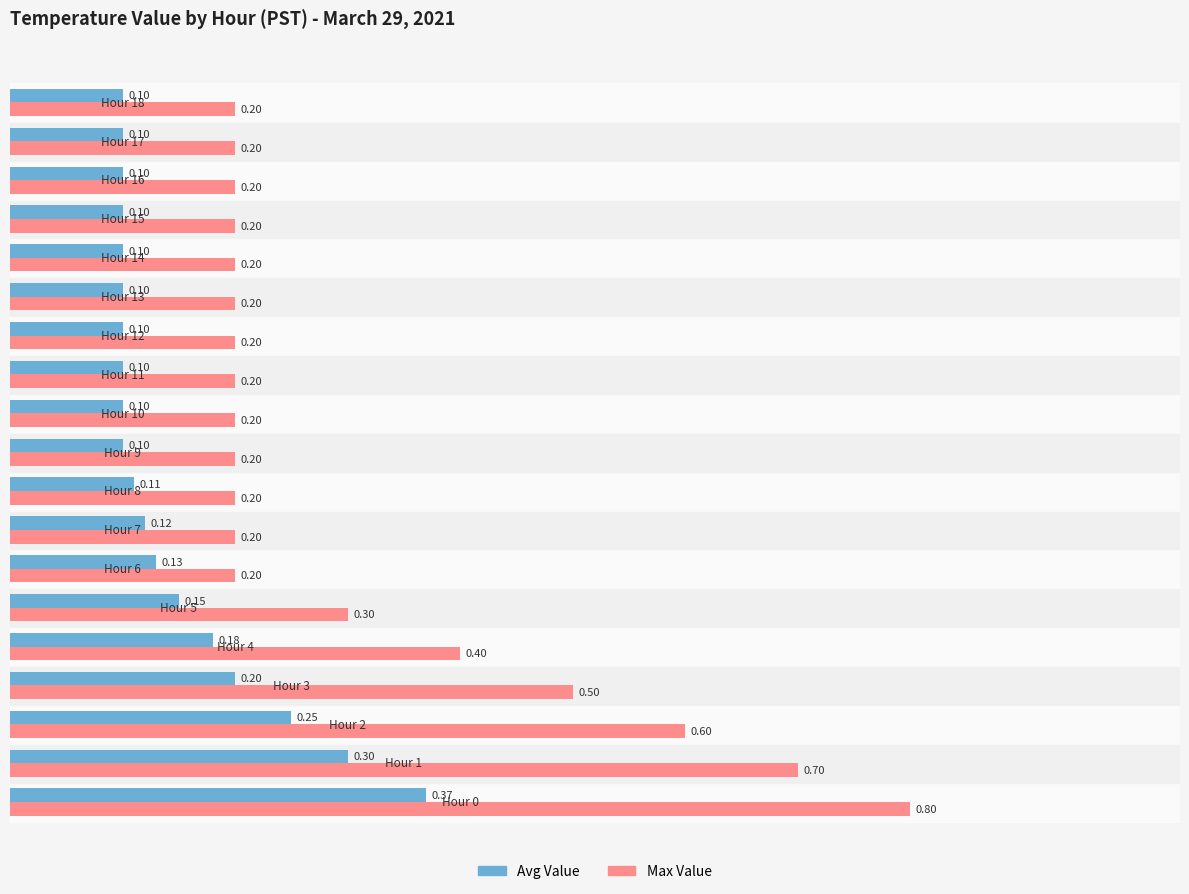

List the series in order of their peak value, highest first.

Max Value, Avg Value